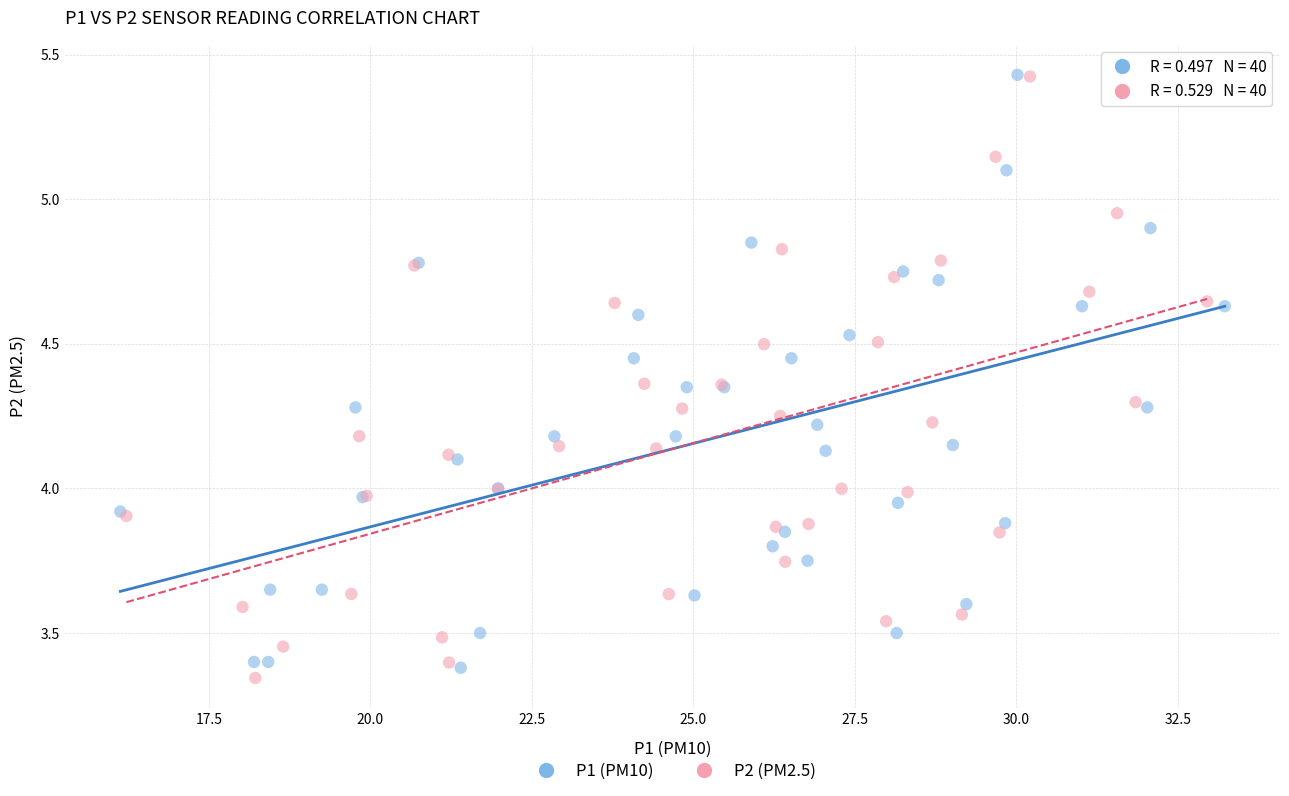

What are all the series names shown in the legend?

P1 (PM10), P2 (PM2.5)